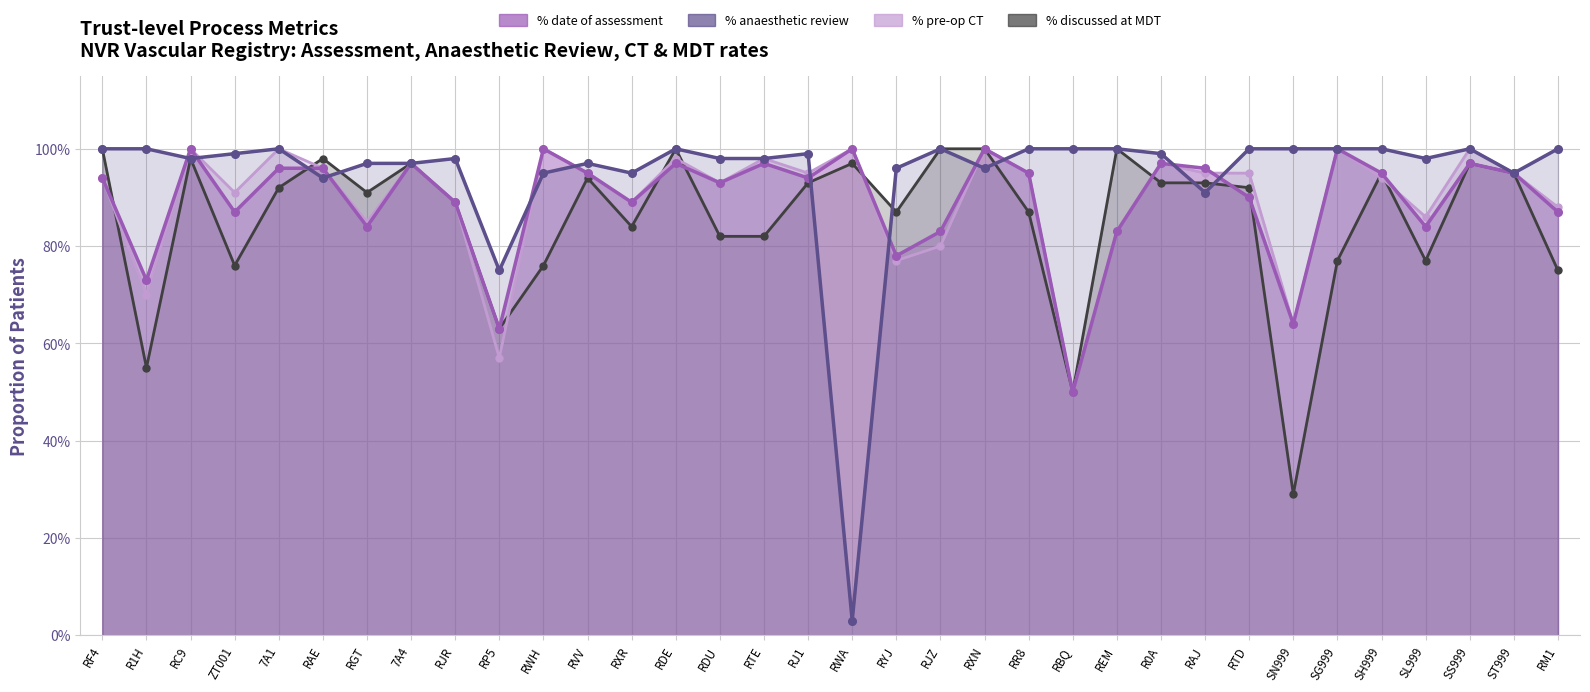

What is the maximum value for % patients discussed at MDT?

1.0